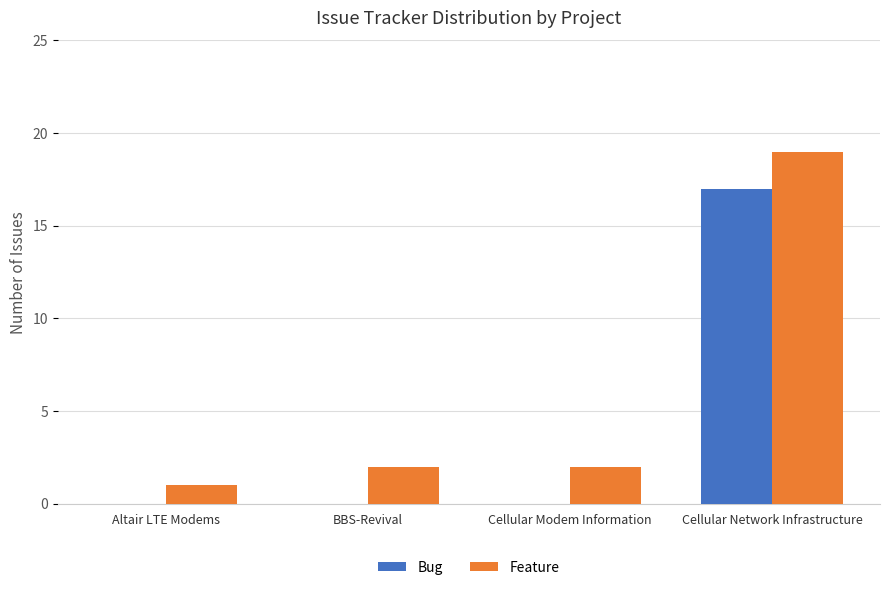

Is the value of Bug at Cellular Modem Information greater than the value of Feature at Altair LTE Modems?

No